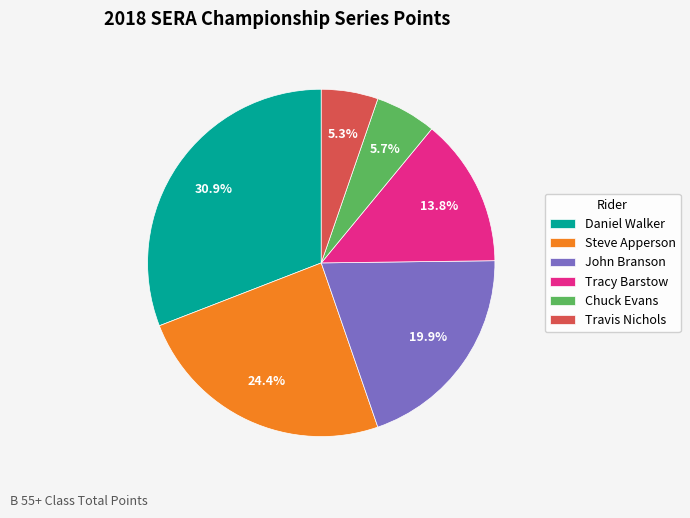

Does any single category account for the majority?

No